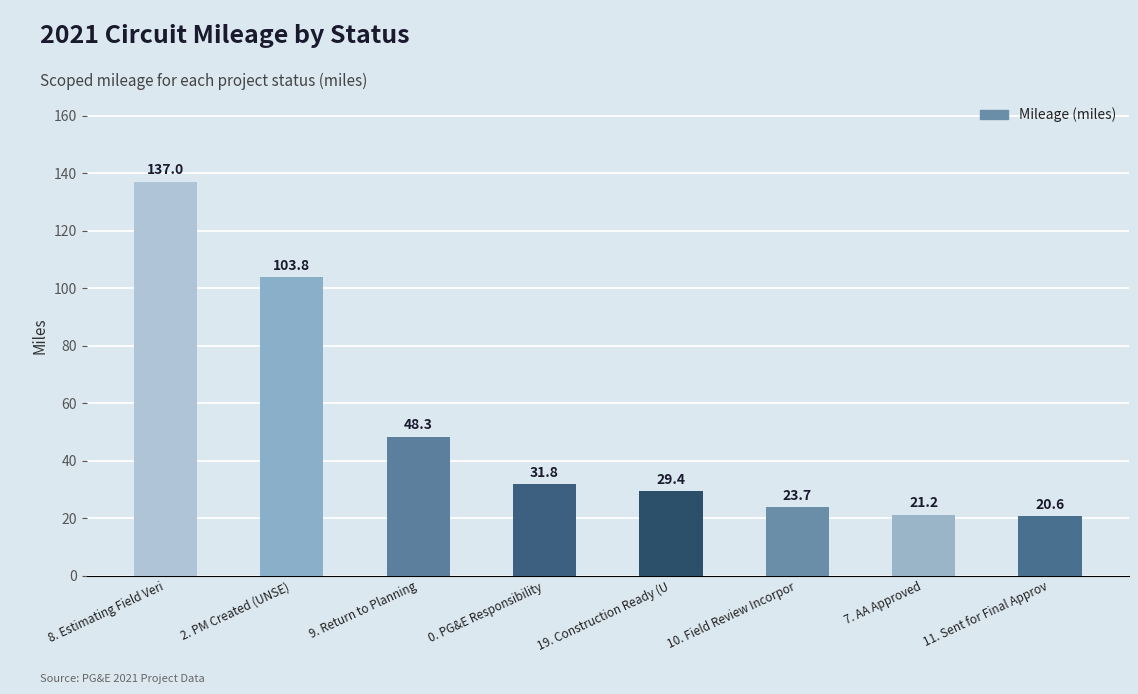

Between 7. AA Approved and 9. Return to Planning, which is larger?

9. Return to Planning